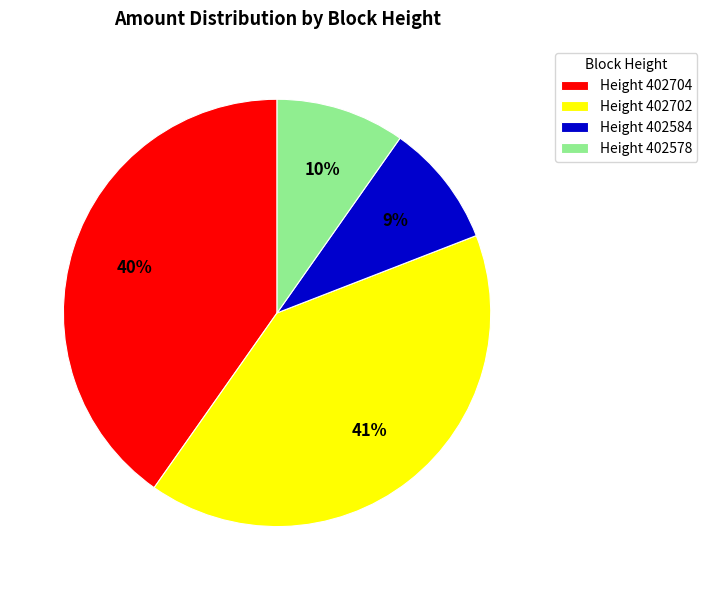

Which has a higher value, Height 402584 or Height 402702?

Height 402702